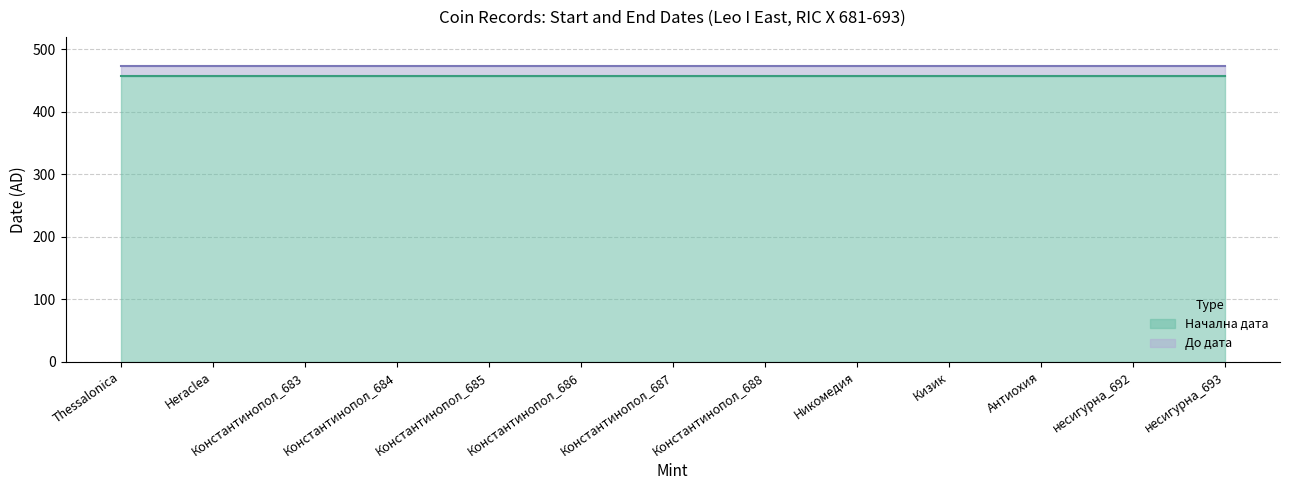

What is the average value of the Начална дата series?

457